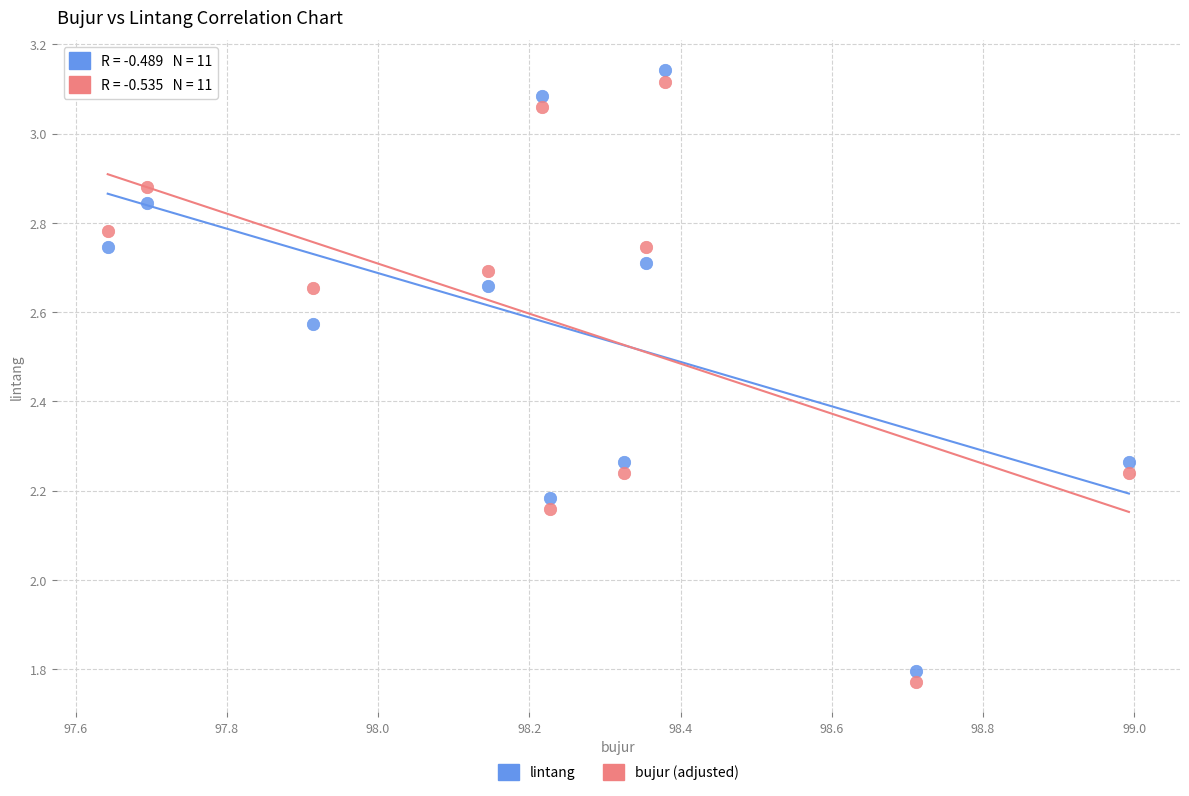

What is the X range (max minus min) for the scatter plot?

1.4